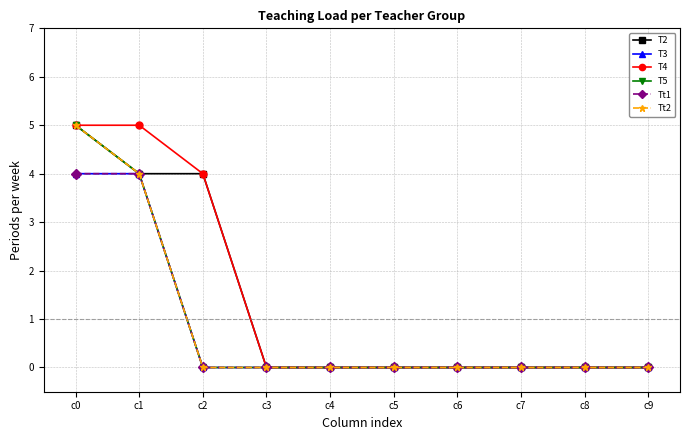

Which series has the largest total across all categories?

T4